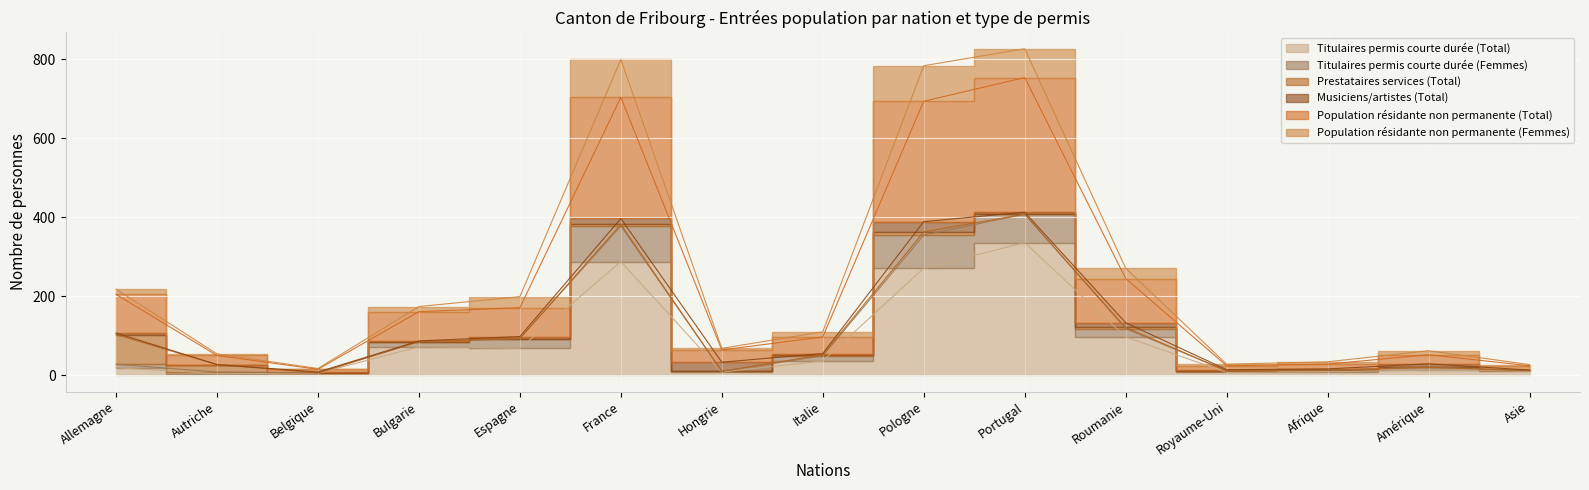

How many categories are shown in the chart?

15